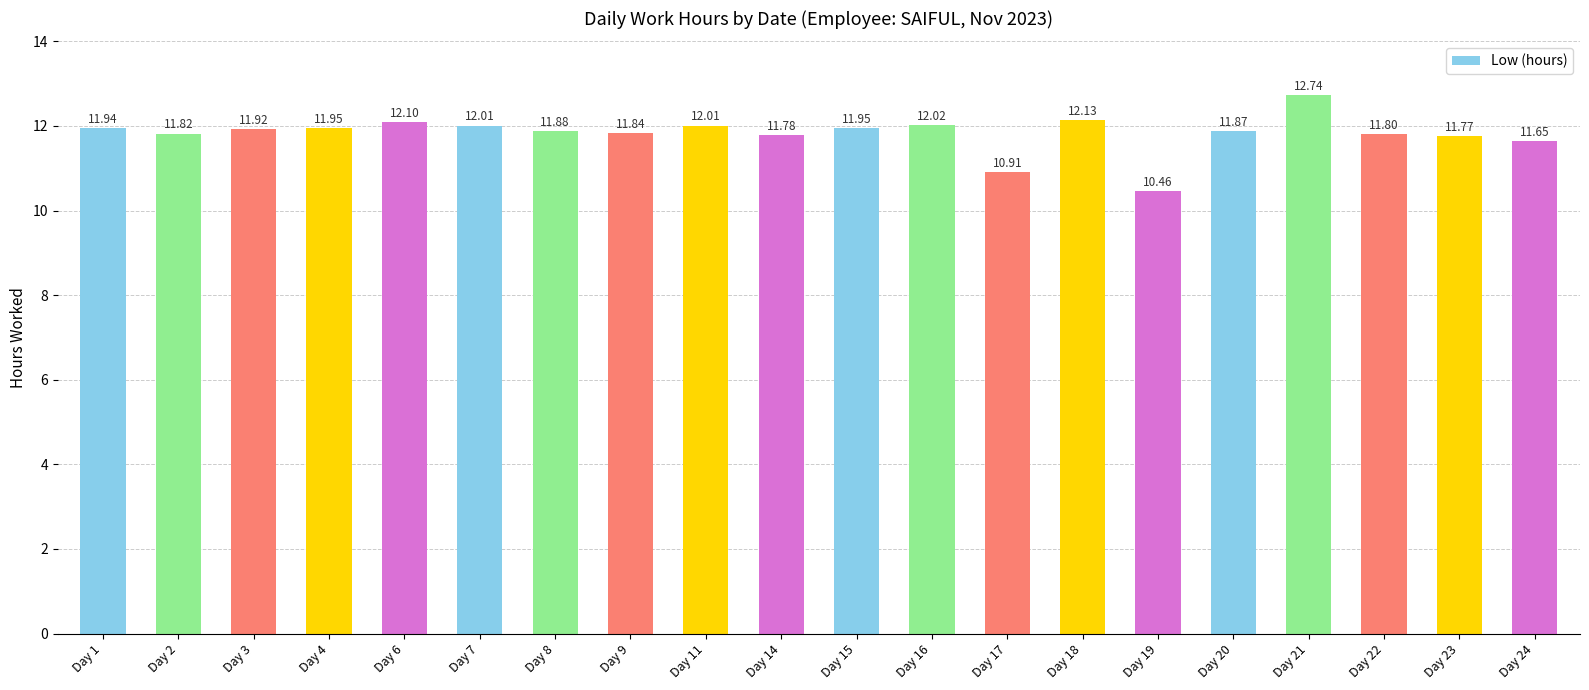

Approximately how many times larger is the value at Day 18 compared to Day 4?

1.0